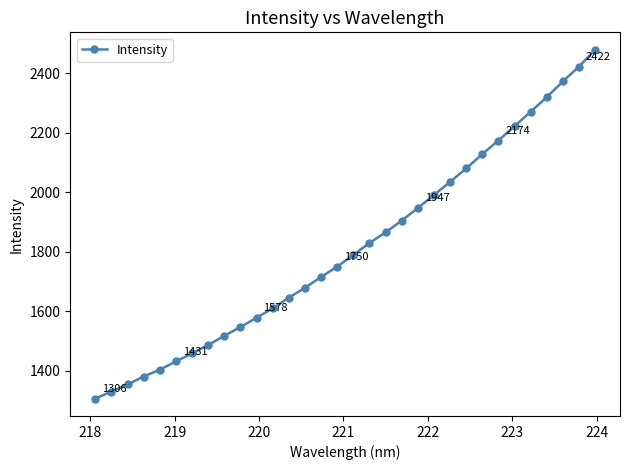

True or false: the data has more than 2 interior local peaks.

False